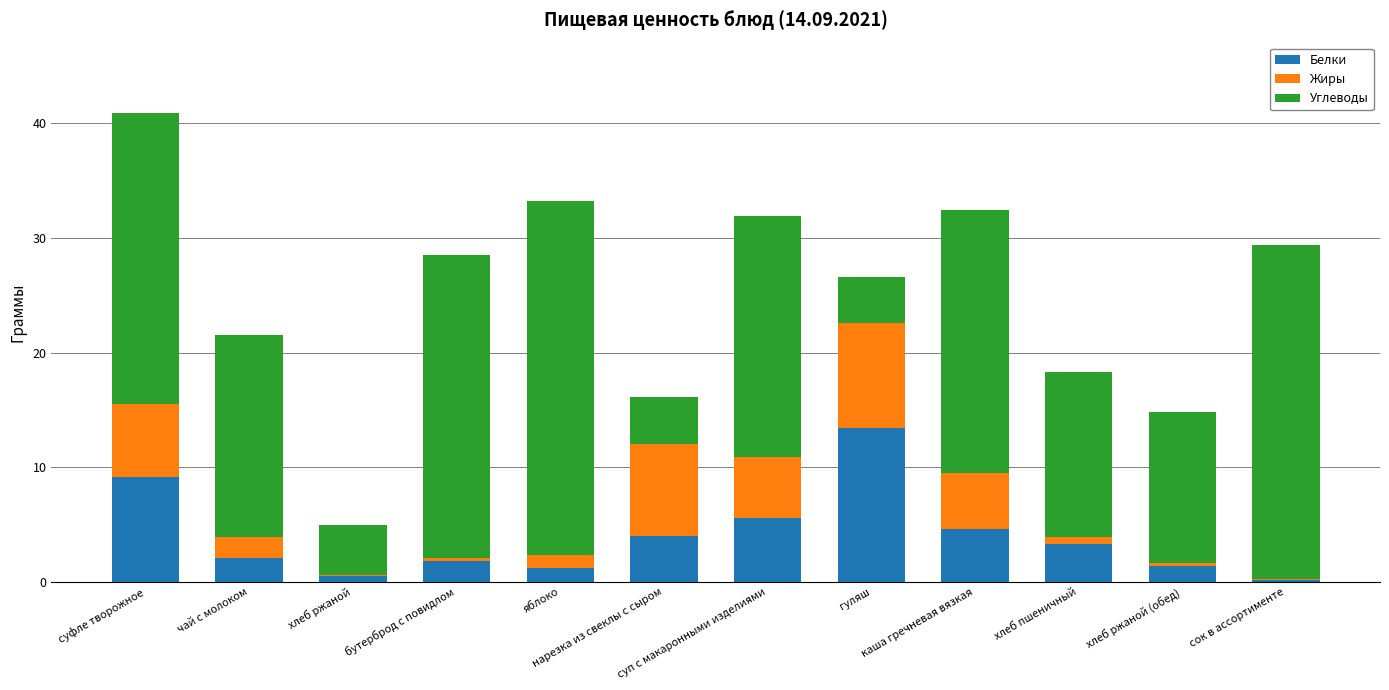

Where is Белки nearest to the value 6?

суп с макаронными изделиями